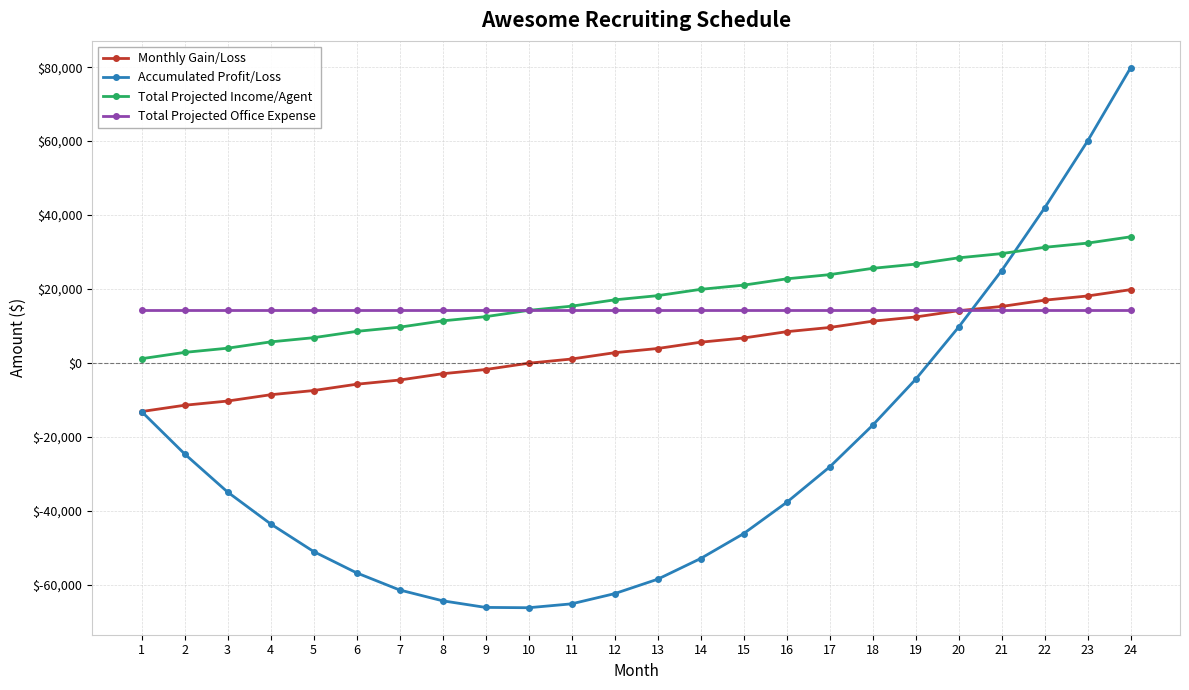

What is the sum of the Accumulated Profit/Loss values at 19 and 4?

-48015.0